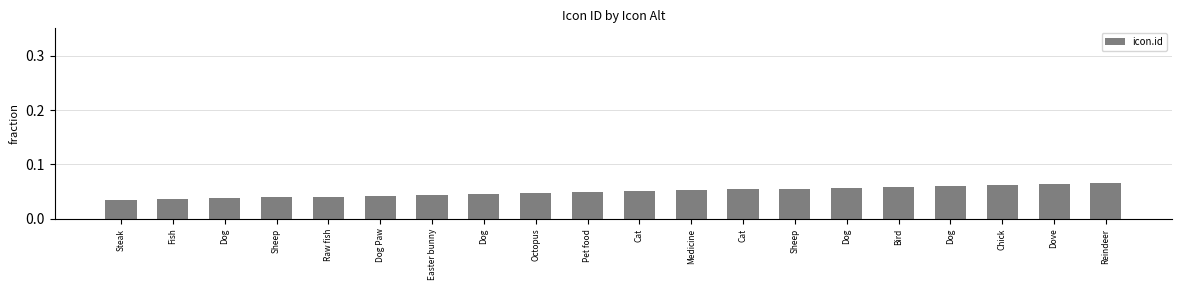

What value does the data have at Medicine?

0.1